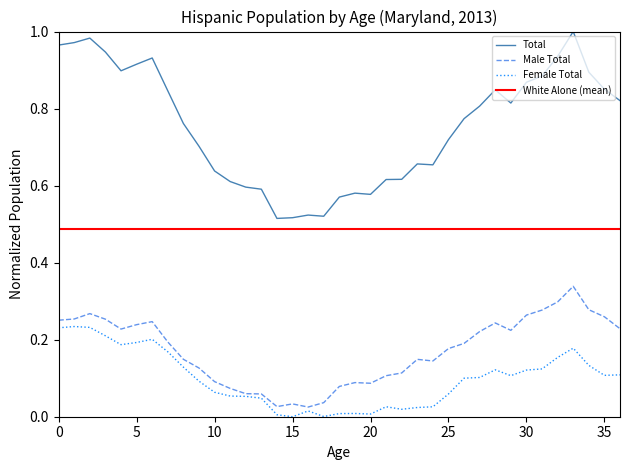

Which series has the widest spread of values?

Total